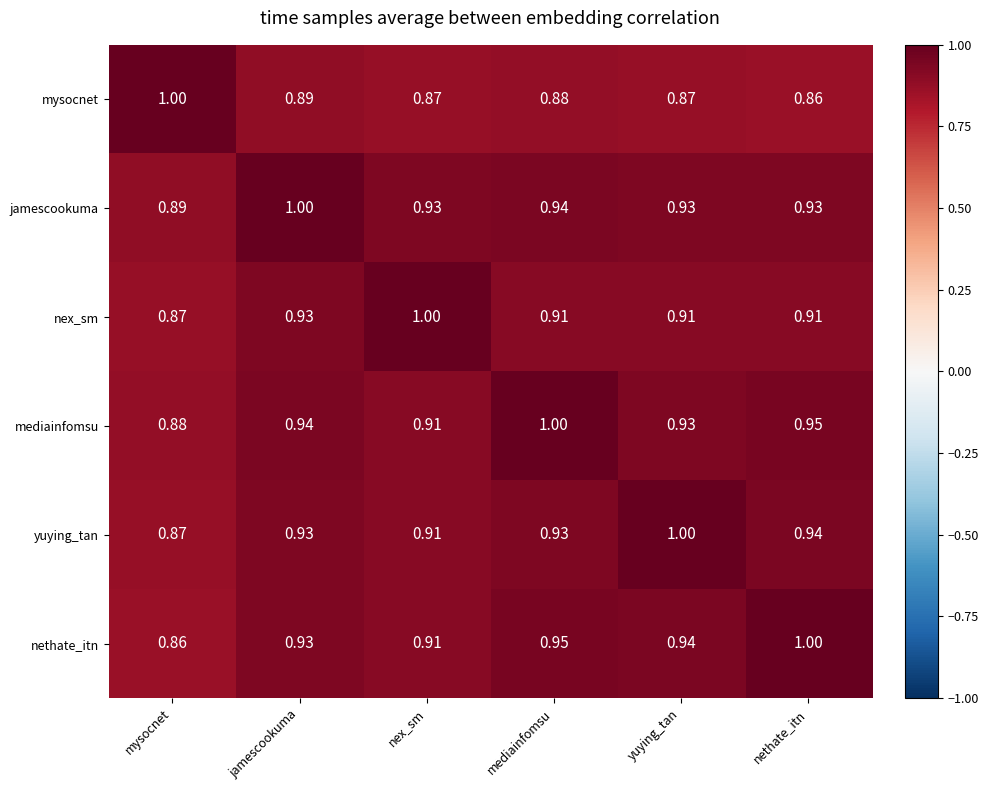

What is the total value across all series at mysocnet?

5.4